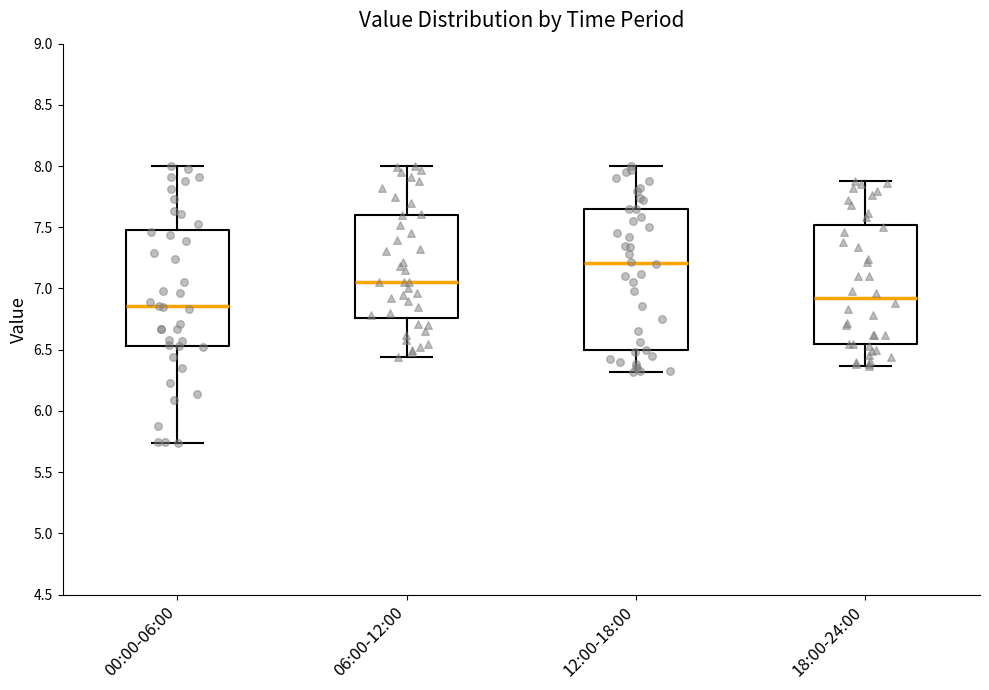

Reading left to right, read every box against the y-axis: the position of its median line, the range the box covers, and the ends of its whiskers. The values are not printed on the chart, so give them approximately, as read against the axis.

00:00-06:00: median 6.85, box 6.55 to 7.50, whiskers 5.75 to 8.00
06:00-12:00: median 7.05, box 6.75 to 7.60, whiskers 6.45 to 8.00
12:00-18:00: median 7.20, box 6.50 to 7.65, whiskers 6.30 to 8.00
18:00-24:00: median 6.90, box 6.55 to 7.50, whiskers 6.35 to 7.90